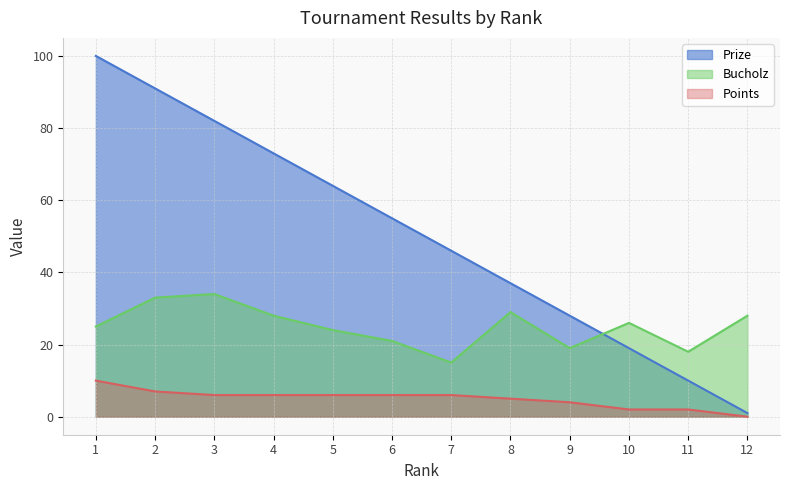

Count the Points values in the range 4 to 6.

7